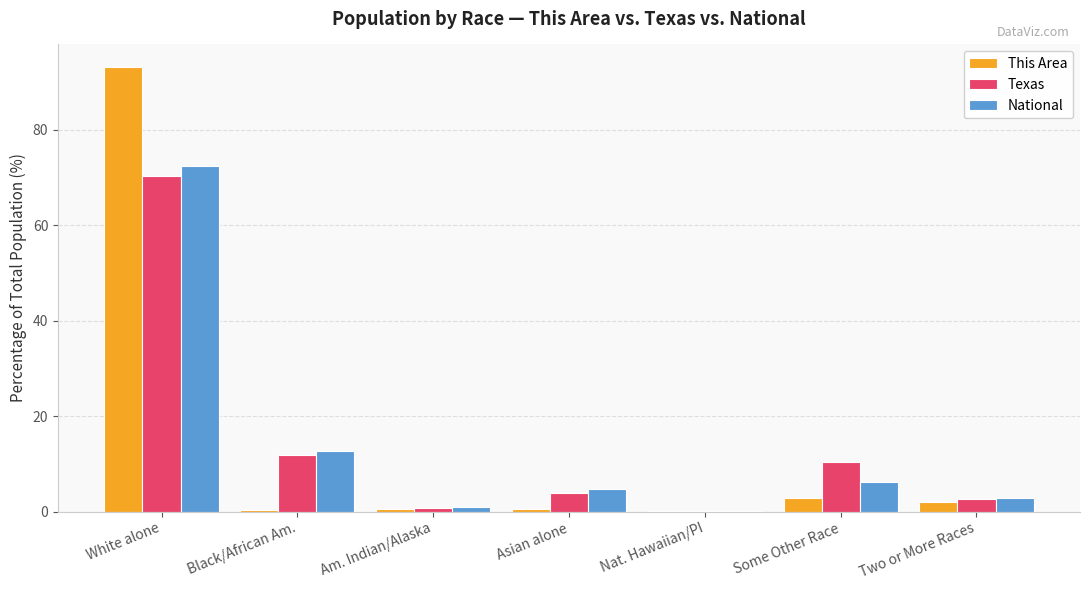

The value of Texas at Nat. Hawaiian/PI is 0.1. True or false?

True